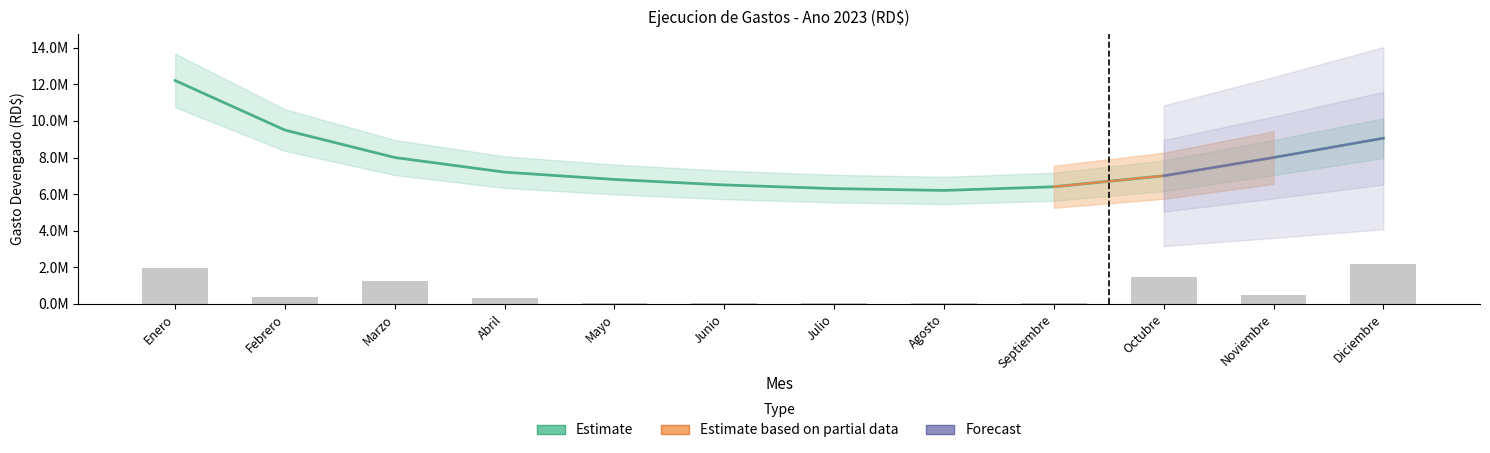

True or false: REMUNERACIONES has a value of -5217054.6 at Abril.

False